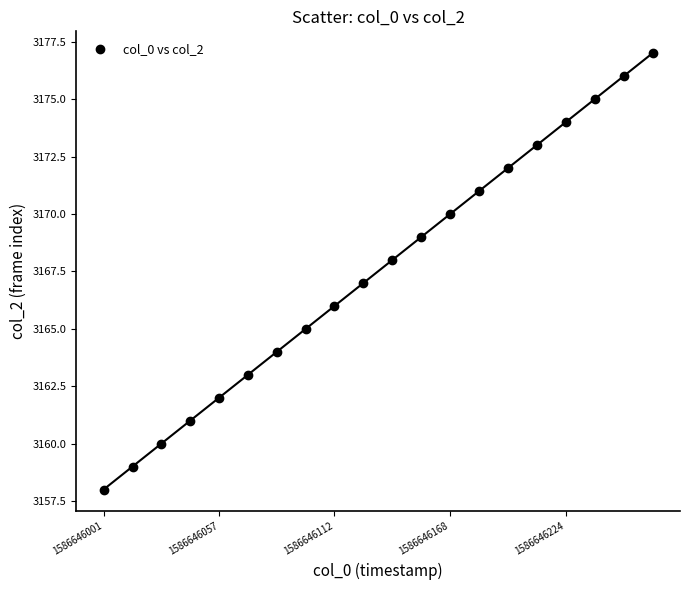

What is the range of Y values (max minus min)?

19